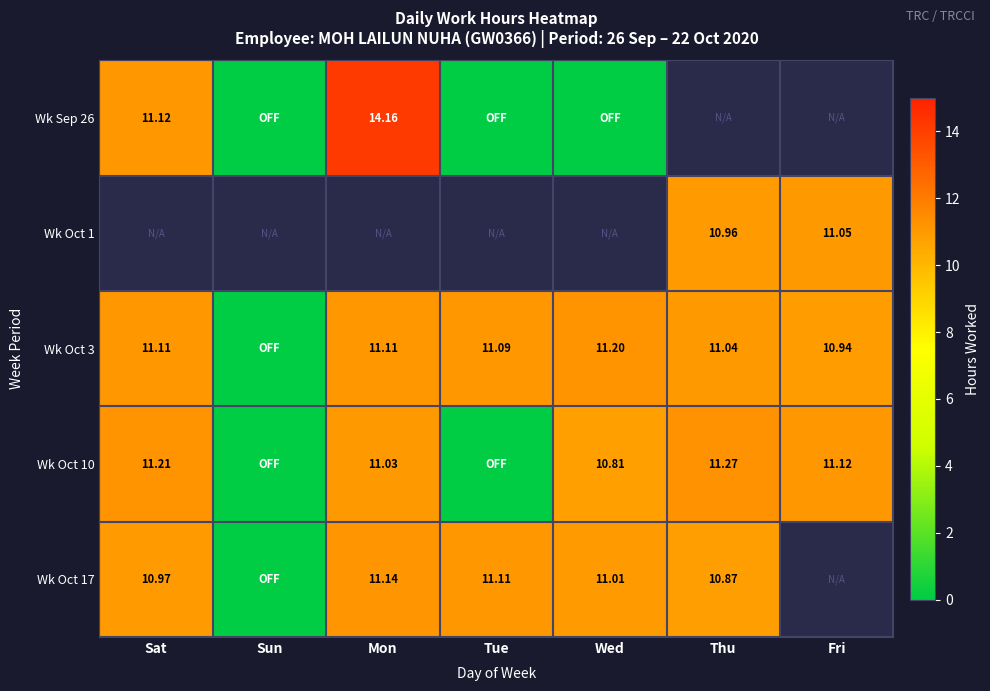

At which label is Wk Oct 17 closest to 5?

Sun